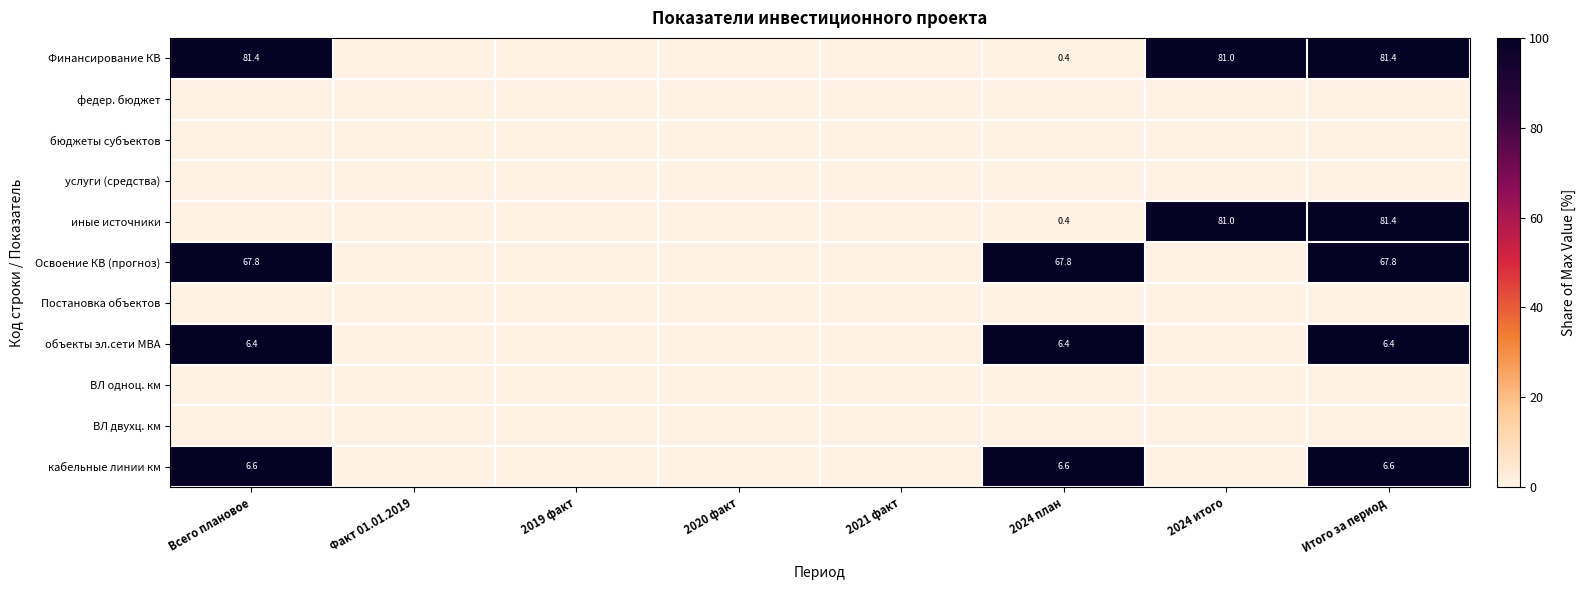

At how many categories does at least one series exceed 11?

4